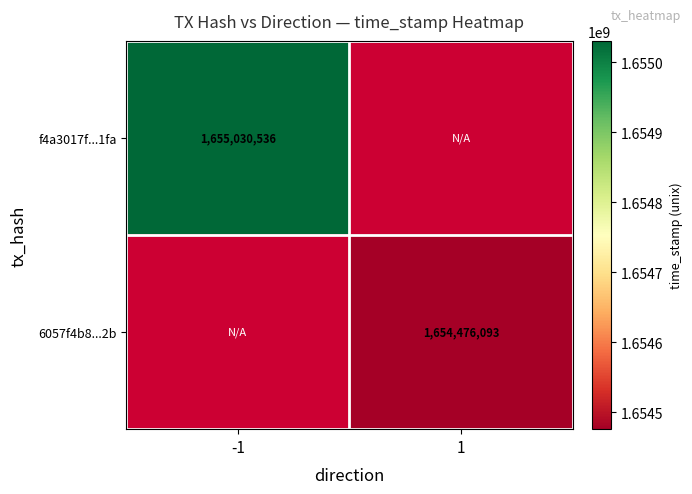

What is the maximum value shown in the chart?

1655030536.0